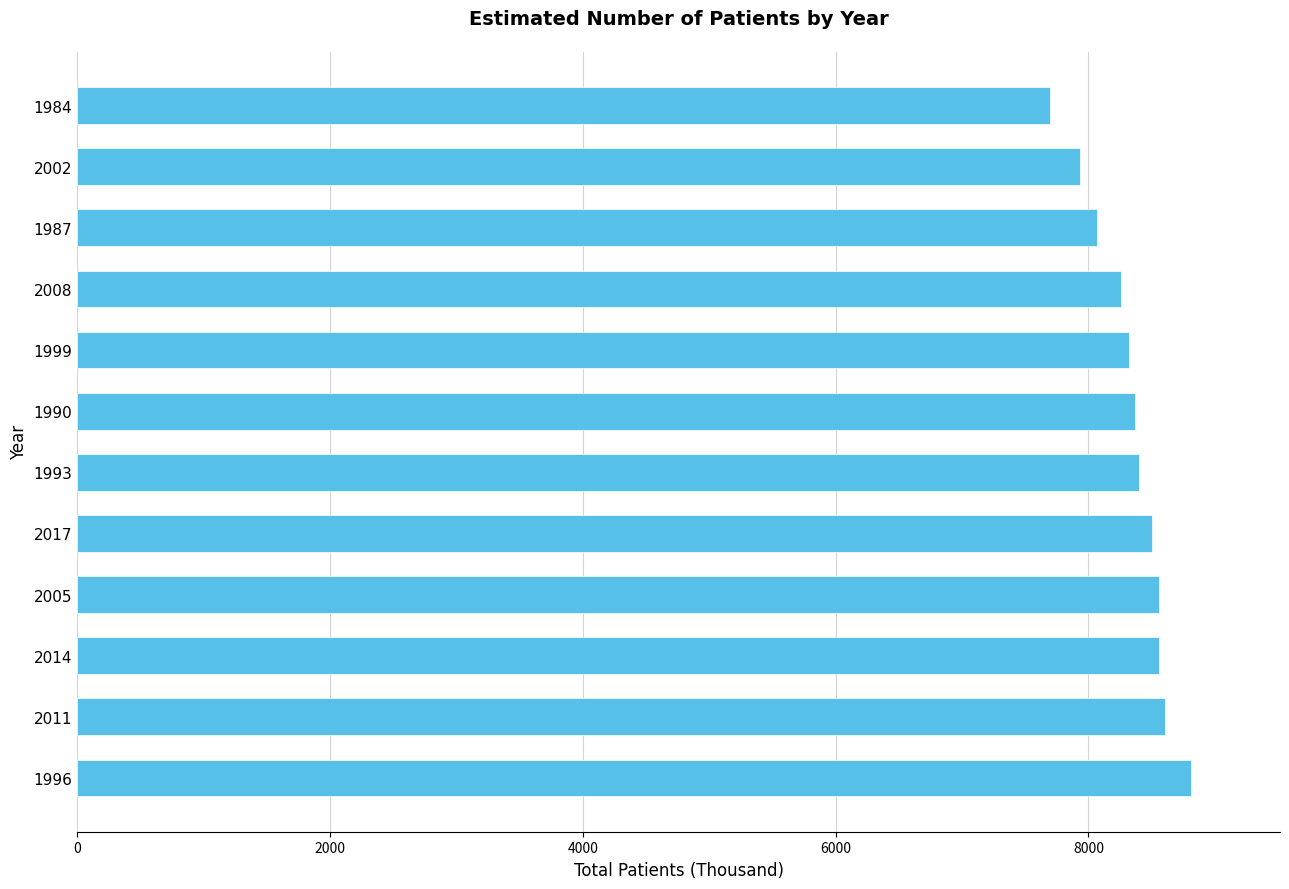

What is the maximum value shown in the chart?

8810.3